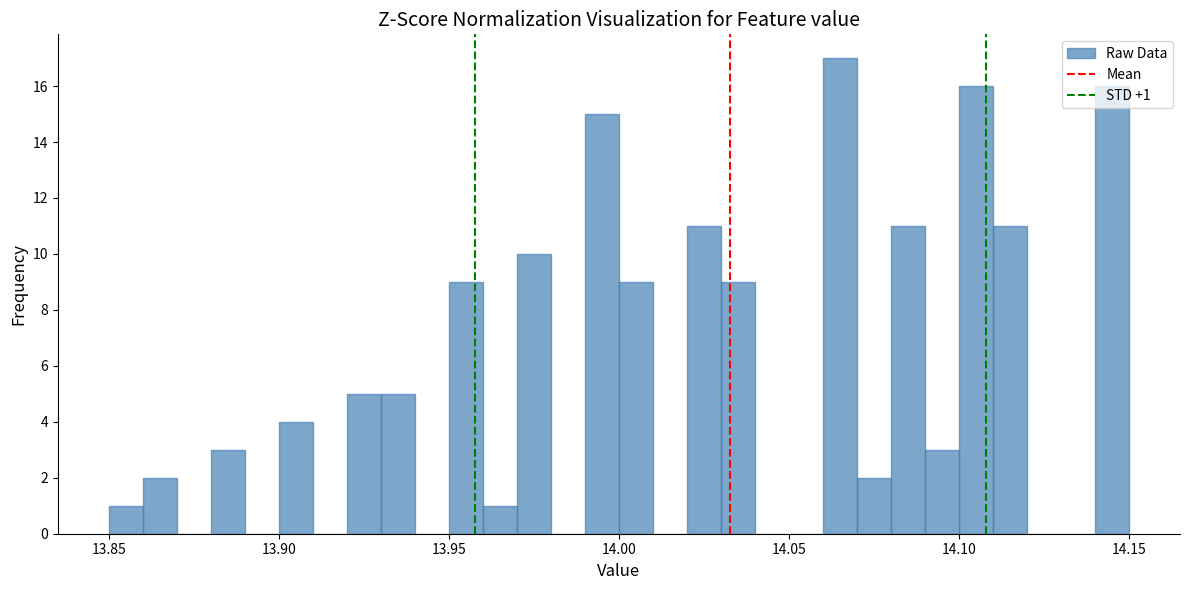

Around what value on the x-axis is the tallest bar? Give the approximate position of its centre, as read against the axis.

14.065